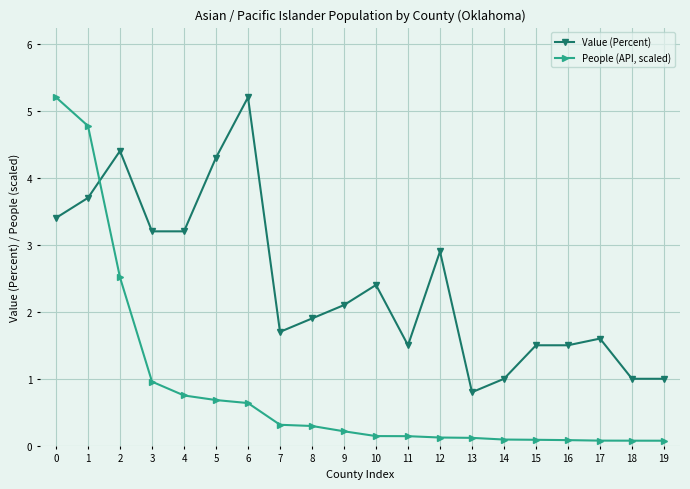

What is the sum of the People (API, scaled) values at 9 and 17?

0.3